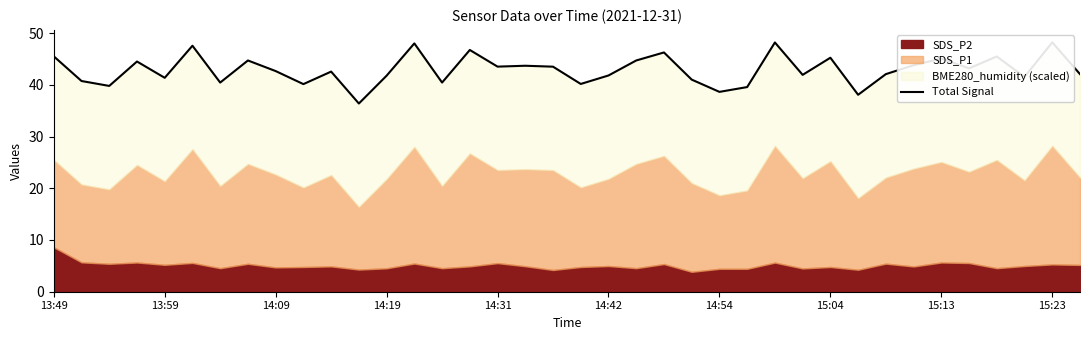

Where does the data first go above 42?

13:49